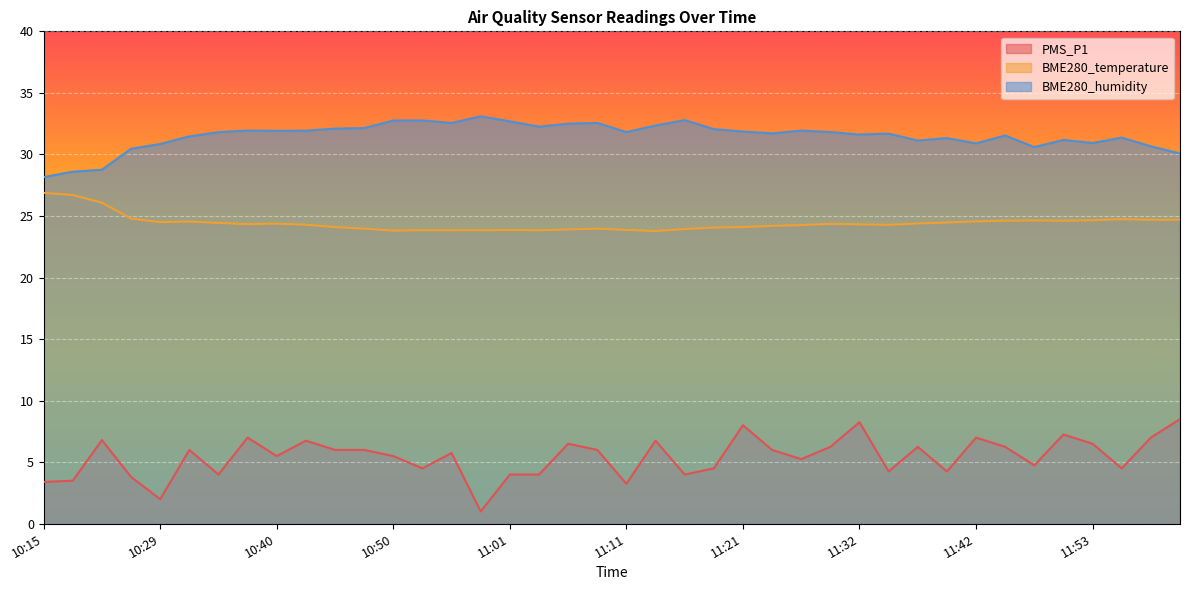

The BME280_humidity series shows 57.3 at 10:50. True or false?

False